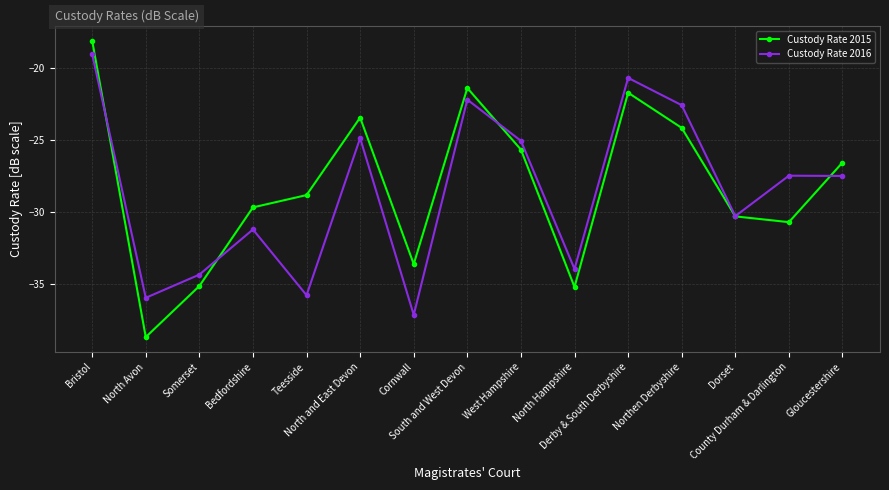

What is the value of the Custody Rate 2016 point at the 2nd from the left?

-36.0